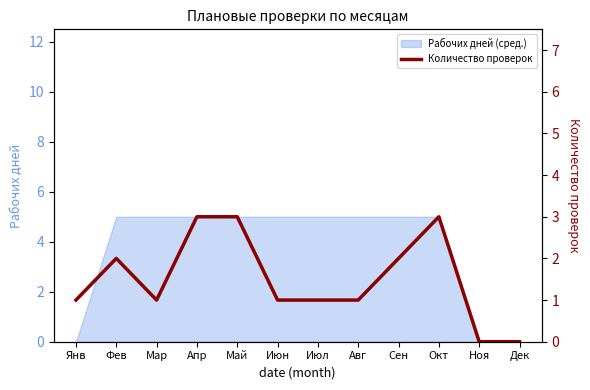

Reading left to right, transcribe all the data shown in this chart.

1	2	1	3	3	1	1	1	2	3	0	0